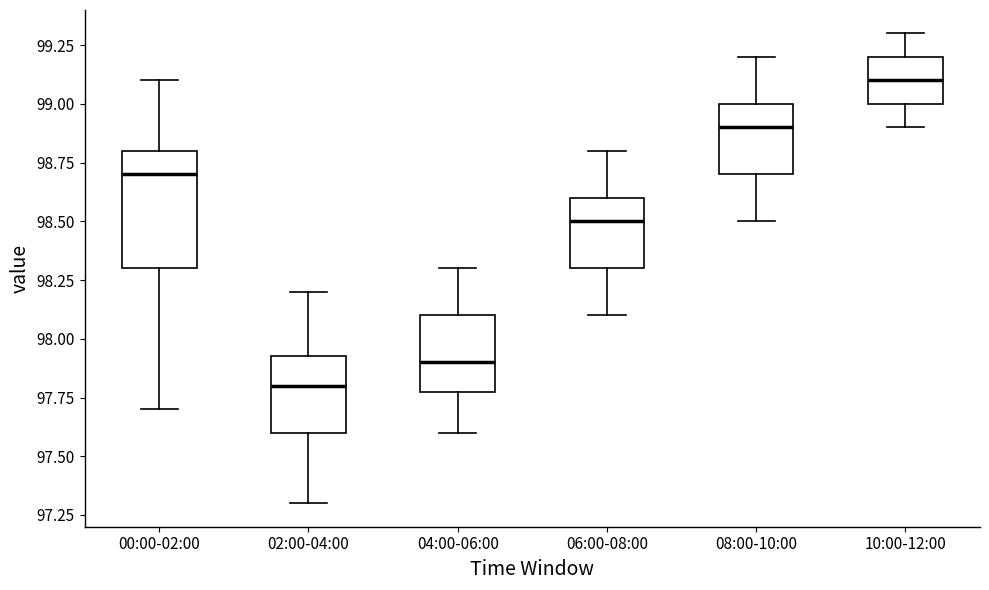

Reading left to right, transcribe this box plot: for each box, give where its median line is, the range the box spans, and where its two whiskers end, as read against the y-axis. The values are not printed on the chart, so give them approximately, as read against the axis.

00:00-02:00: median 98.70, box 98.30 to 98.80, whiskers 97.70 to 99.10
02:00-04:00: median 97.80, box 97.60 to 97.95, whiskers 97.30 to 98.20
04:00-06:00: median 97.90, box 97.80 to 98.10, whiskers 97.60 to 98.30
06:00-08:00: median 98.50, box 98.30 to 98.60, whiskers 98.10 to 98.80
08:00-10:00: median 98.90, box 98.70 to 99.00, whiskers 98.50 to 99.20
10:00-12:00: median 99.10, box 99.00 to 99.20, whiskers 98.90 to 99.30